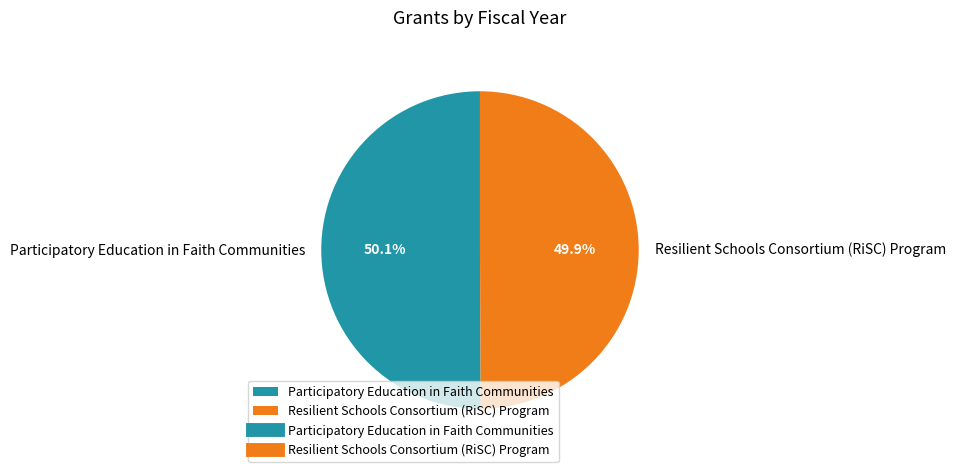

What percentage do Resilient Schools Consortium (RiSC) Program and Participatory Education in Faith Communities together represent?

100.0%